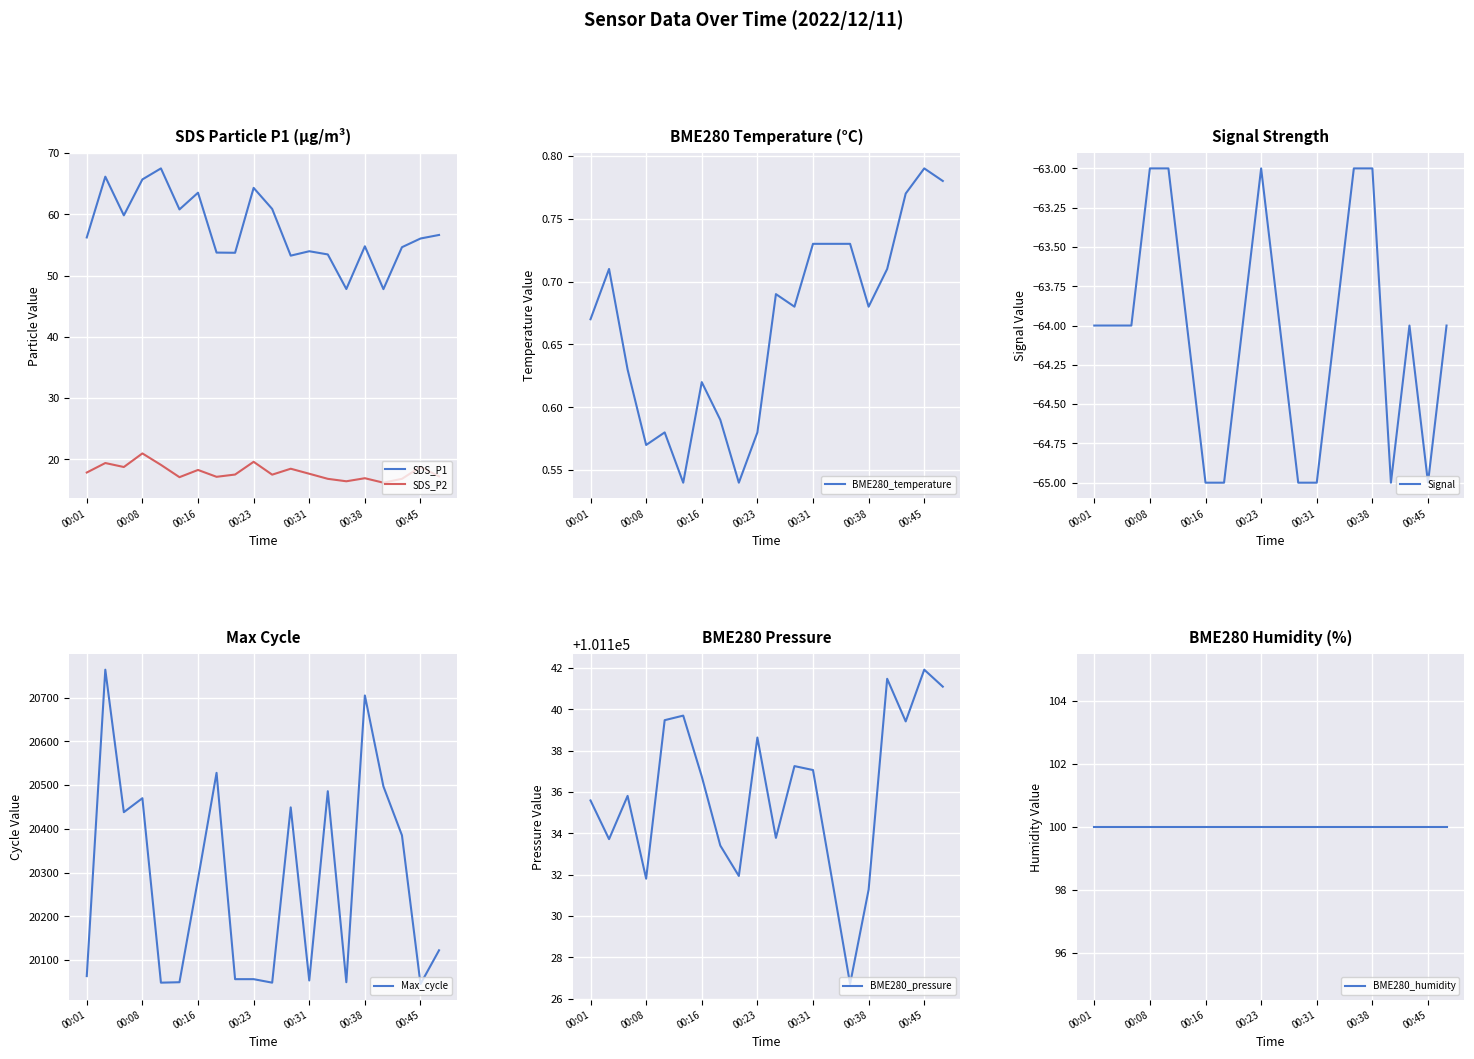

How many values in the Signal series exceed -64?

5